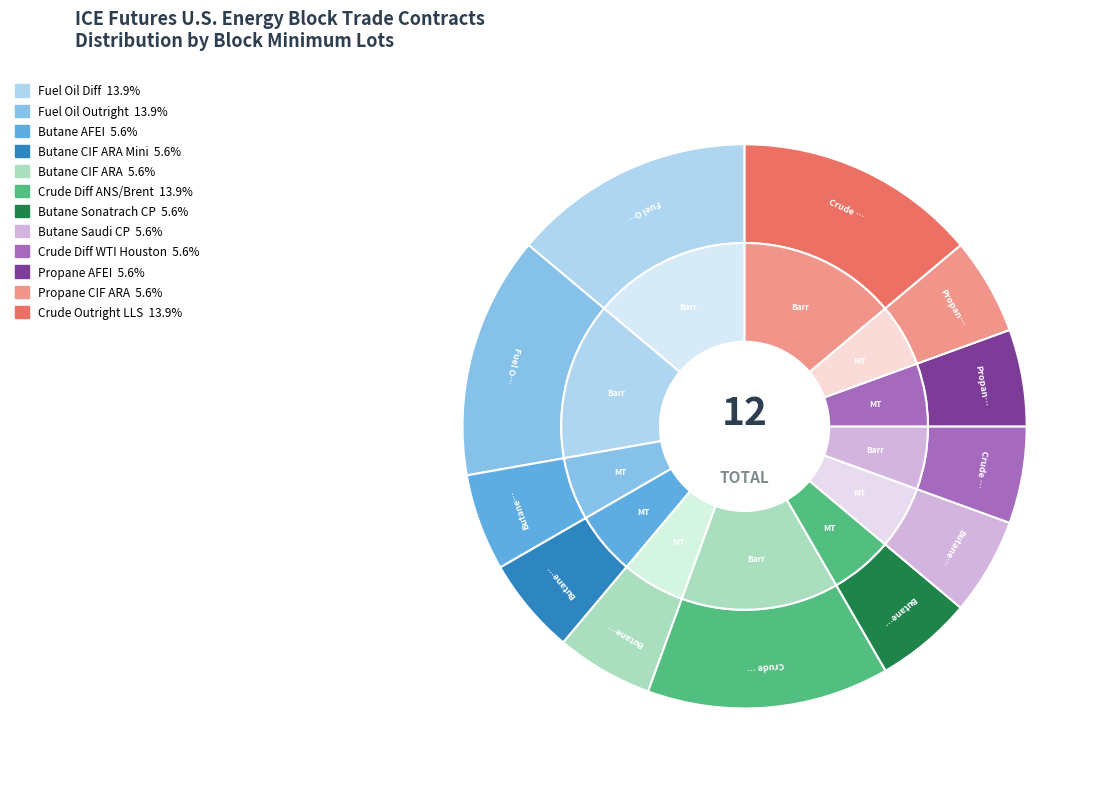

Do Crude Outright LLS and Butane CIF ARA Mini together represent more than half of the pie?

No